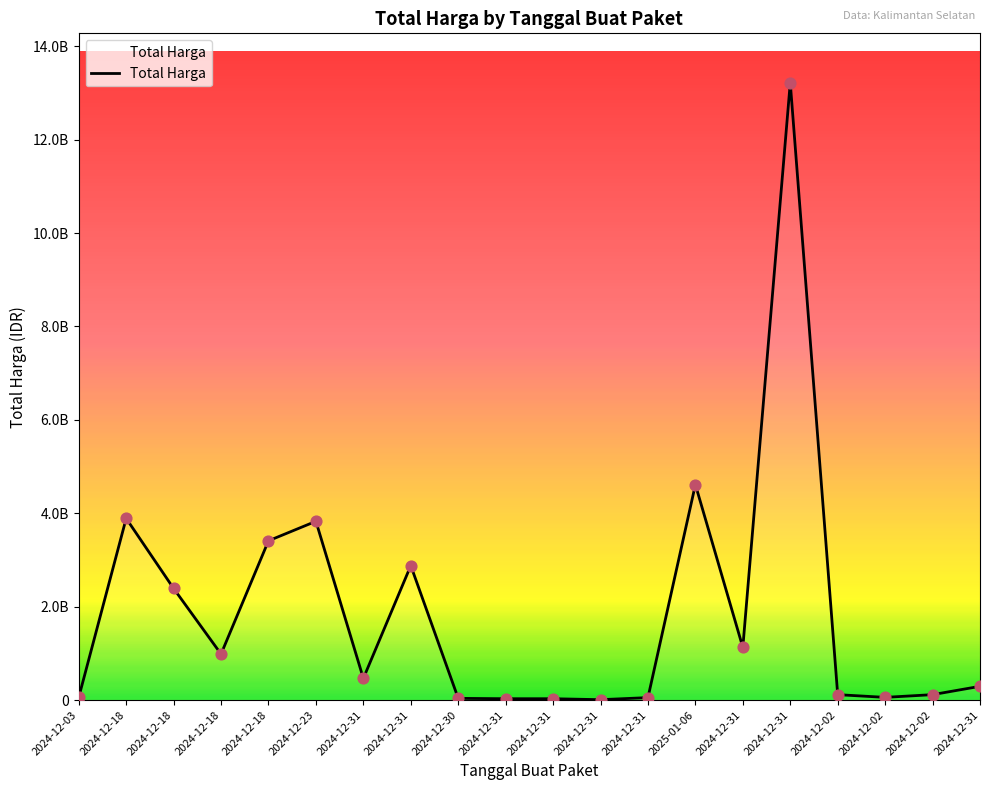

What is the change in value from 2024-12-31 to 2025-01-06?

+4560012370